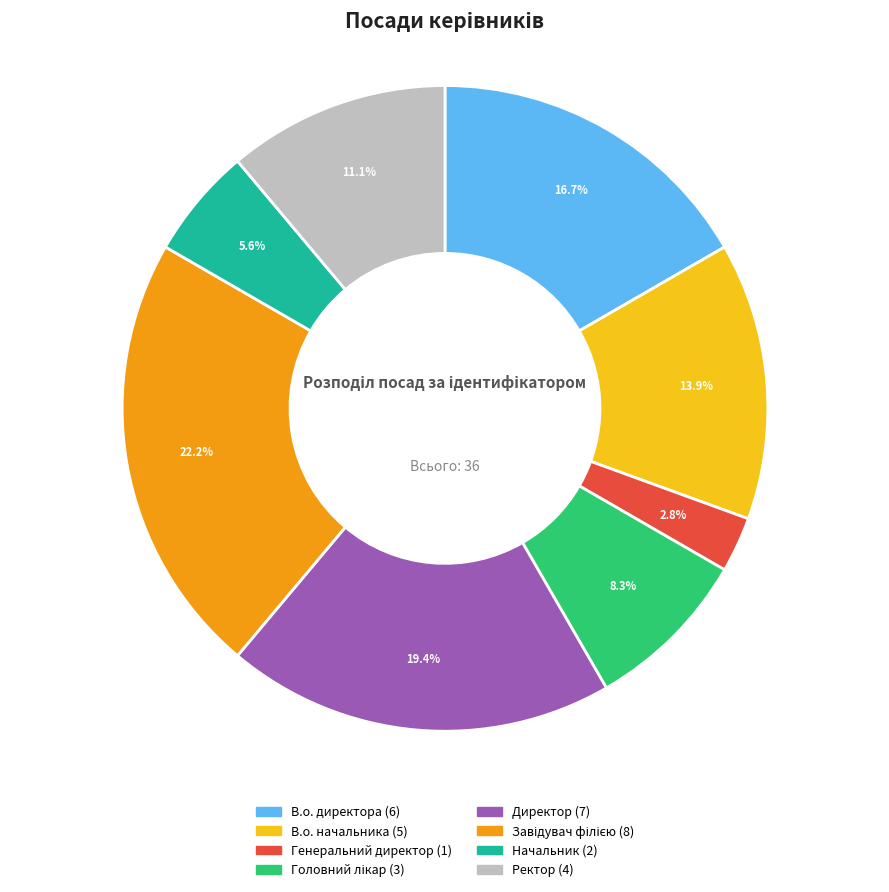

What portion of the pie excludes В.о. директора?

83.3%